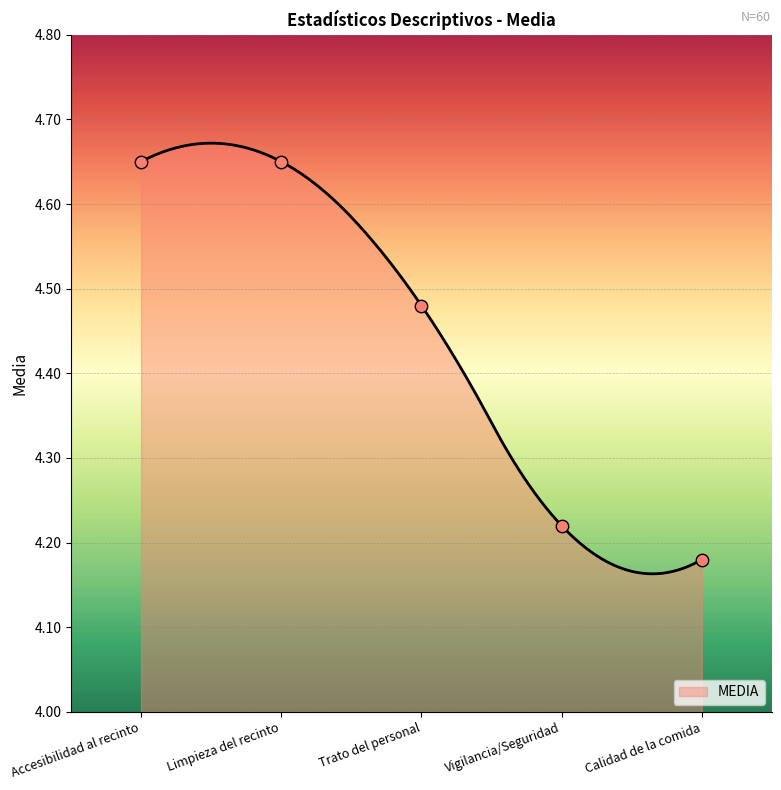

Approximately how many times larger is the value at Limpieza del recinto compared to Trato del personal?

1.0